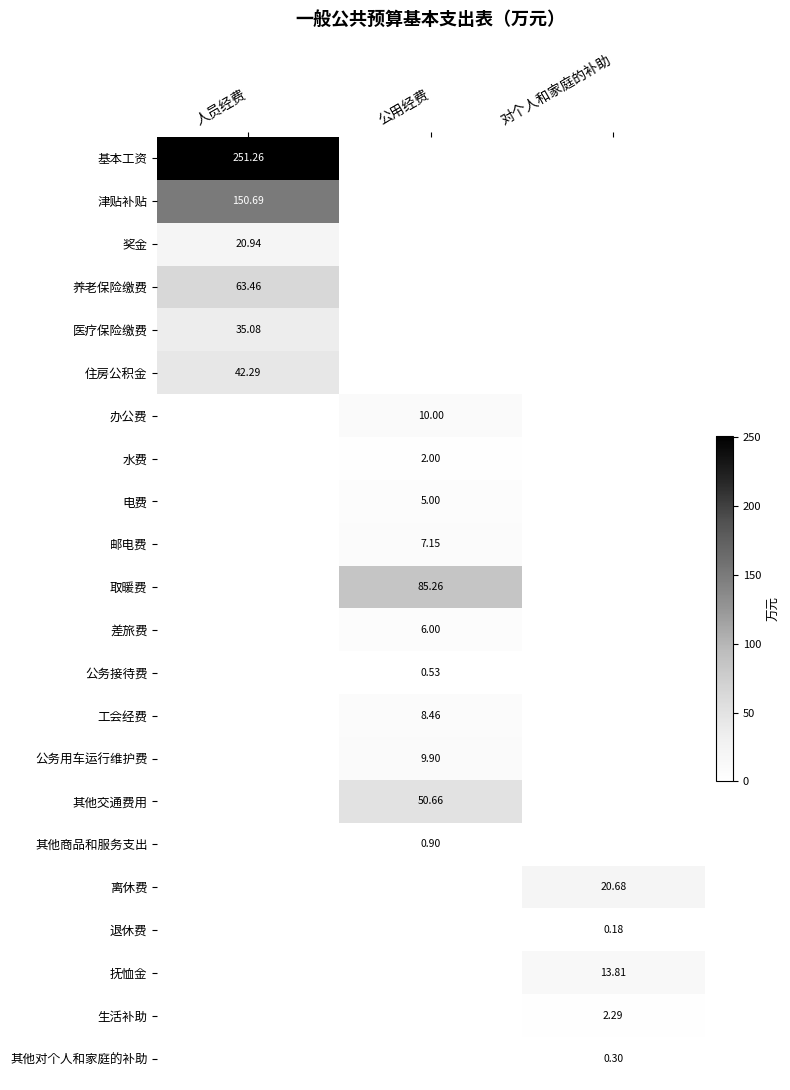

What is the difference between the maximum and minimum values in the 生活补助 series?

2.3